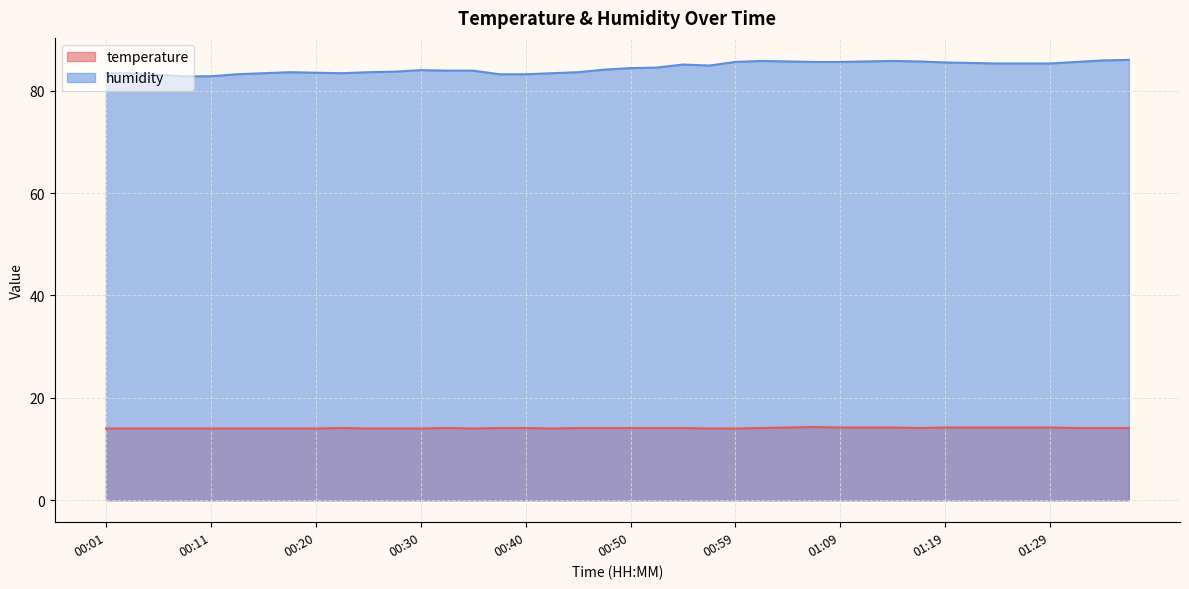

How many temperature values are between 14 and 15?

40